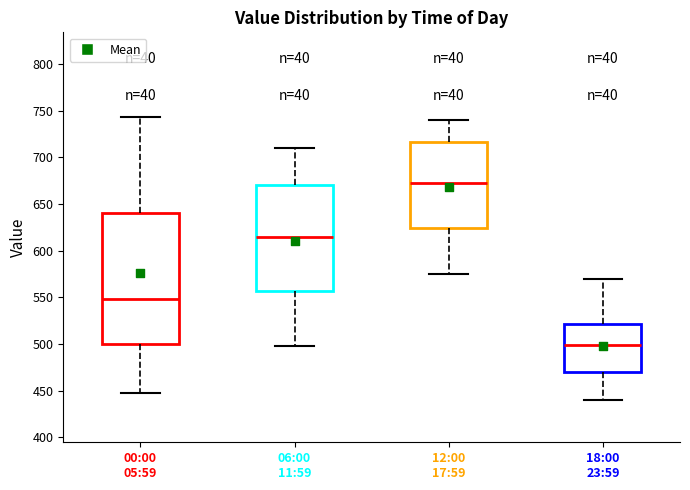

Which box is the tallest, from its lower edge to its upper edge?

00:00 05:59